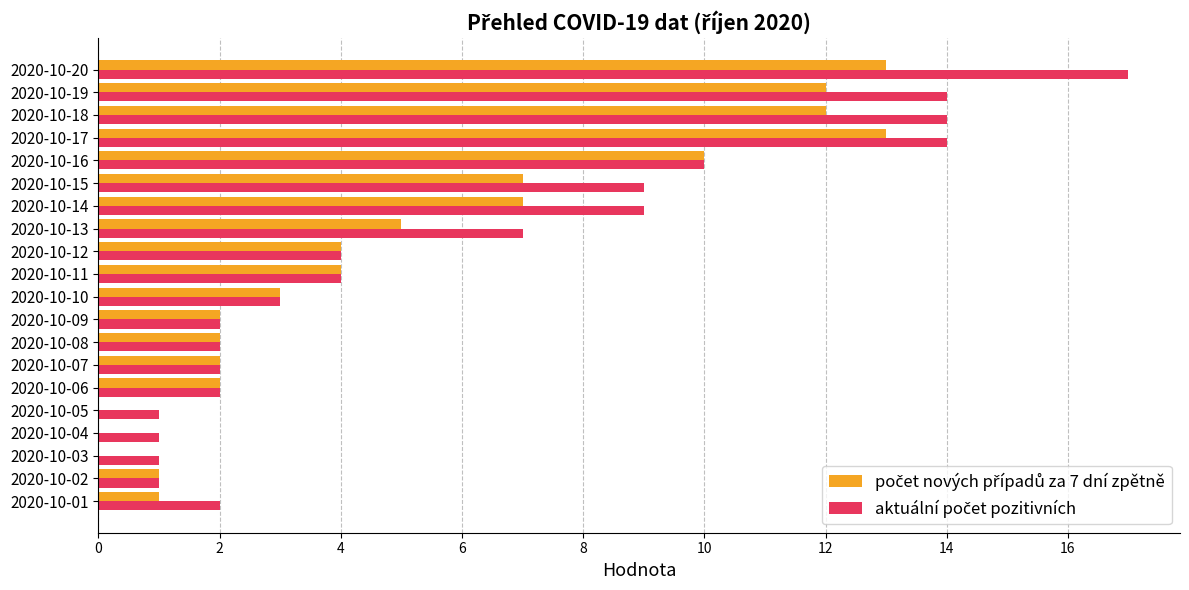

What is the maximum value shown in the chart?

17